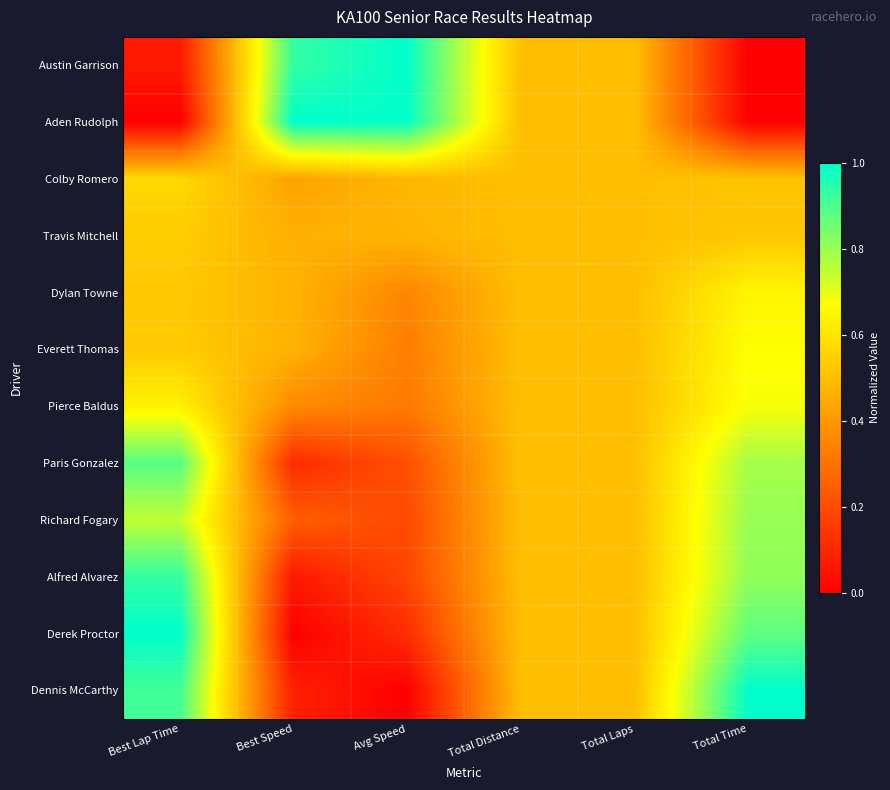

What is the difference between the highest and lowest values at Total Time?

1.0